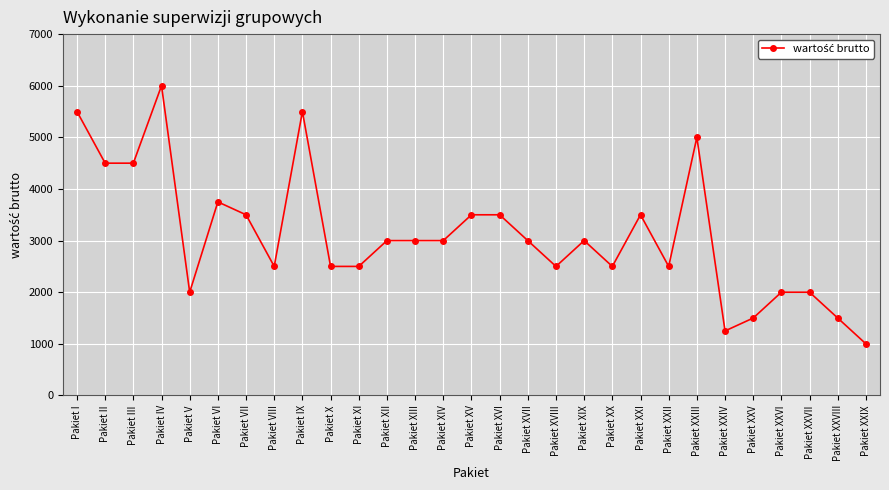

What is the label of the 25th point from the right?

Pakiet V